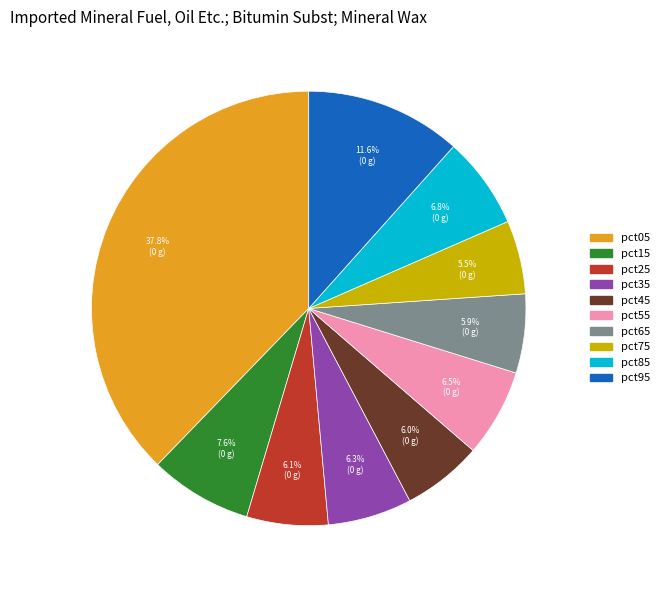

What portion of the pie excludes pct65?

94.1%